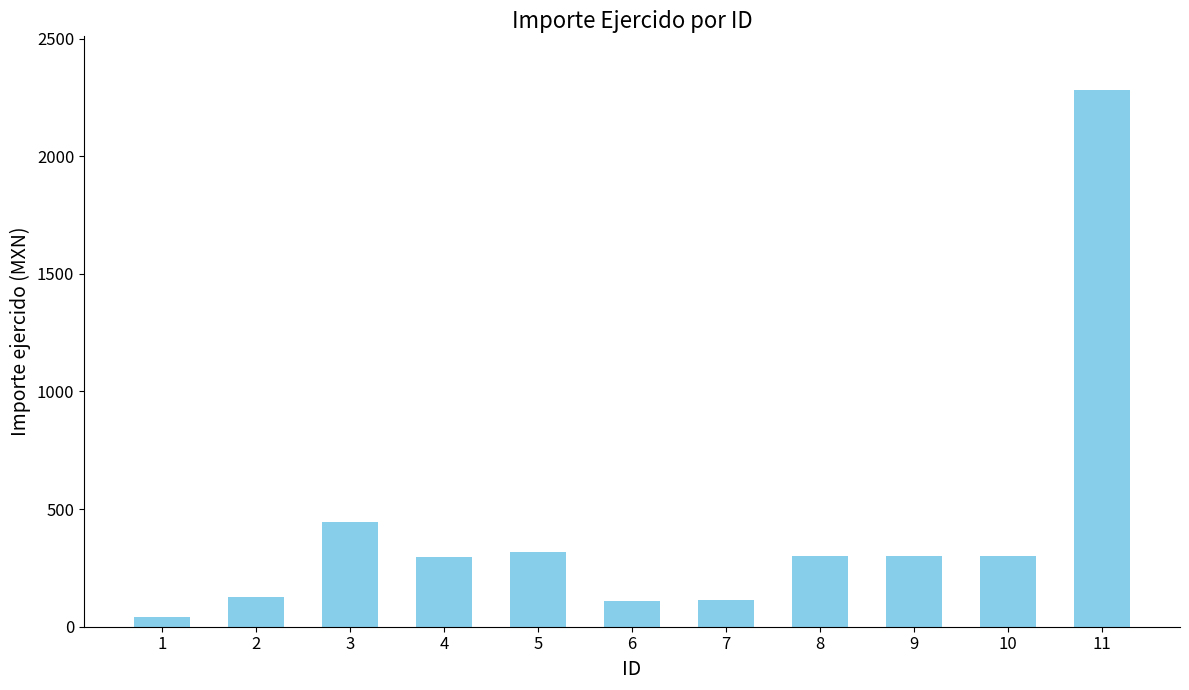

What is the value of the 9th bar from the left?

300.0